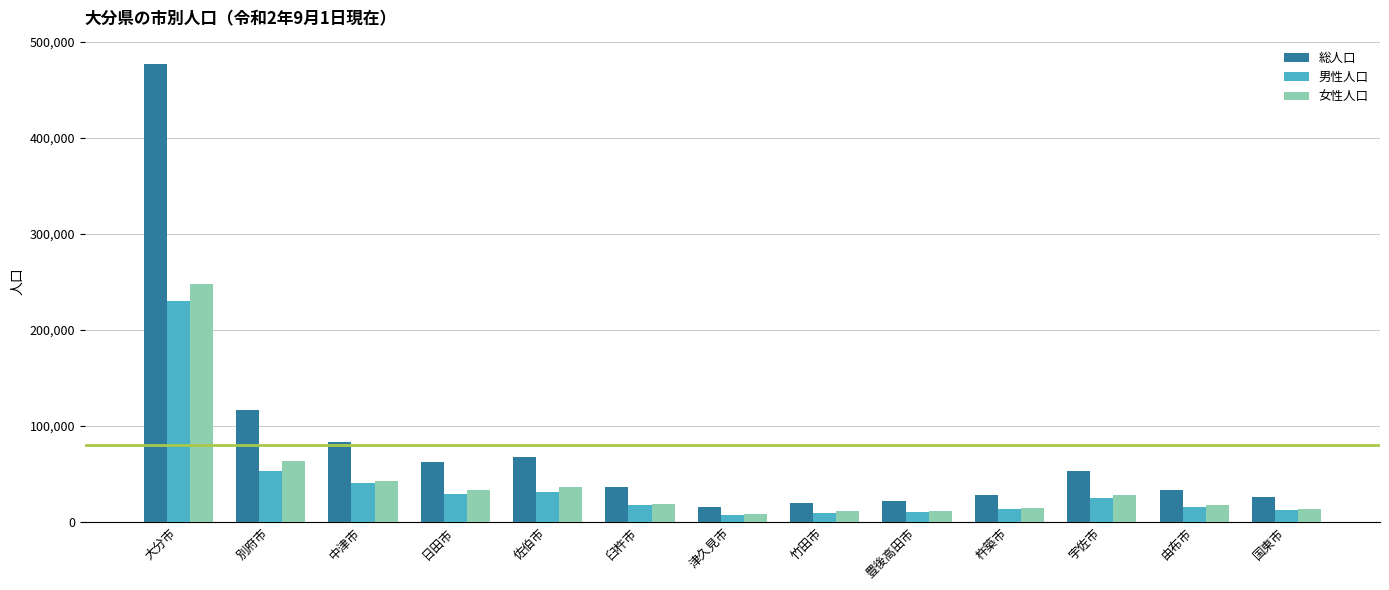

Which series has the widest spread of values?

総人口